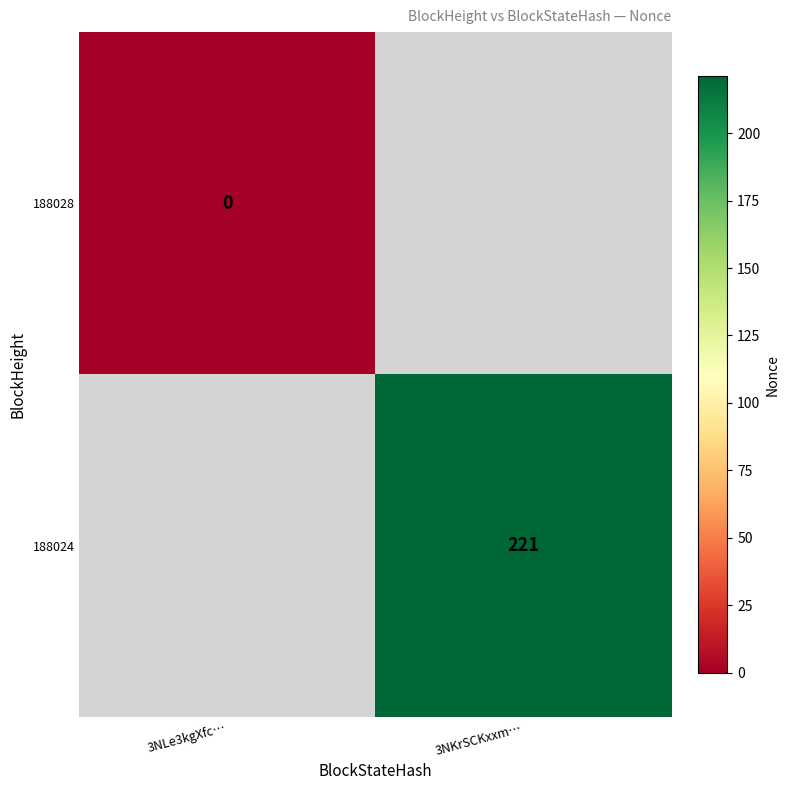

The value of 188024 at 3NKrSCKxxm… is 297. True or false?

False